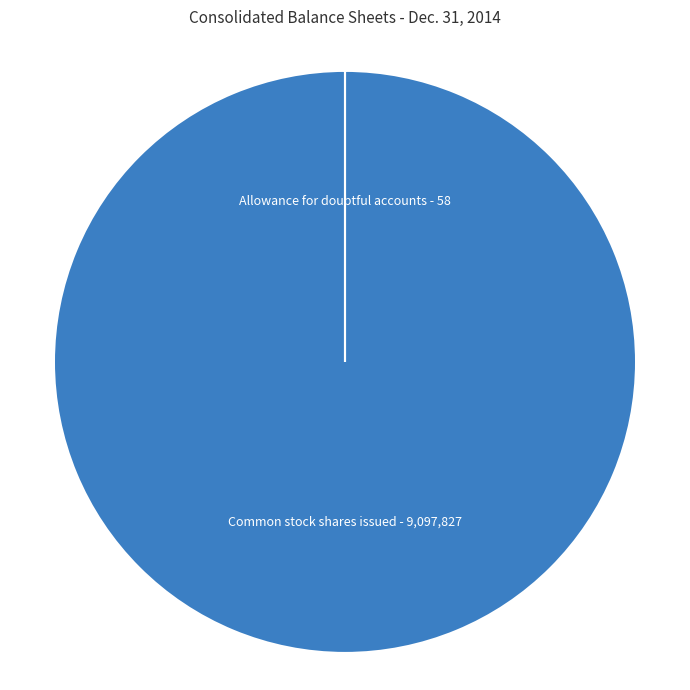

Is there a majority slice in this chart?

Yes